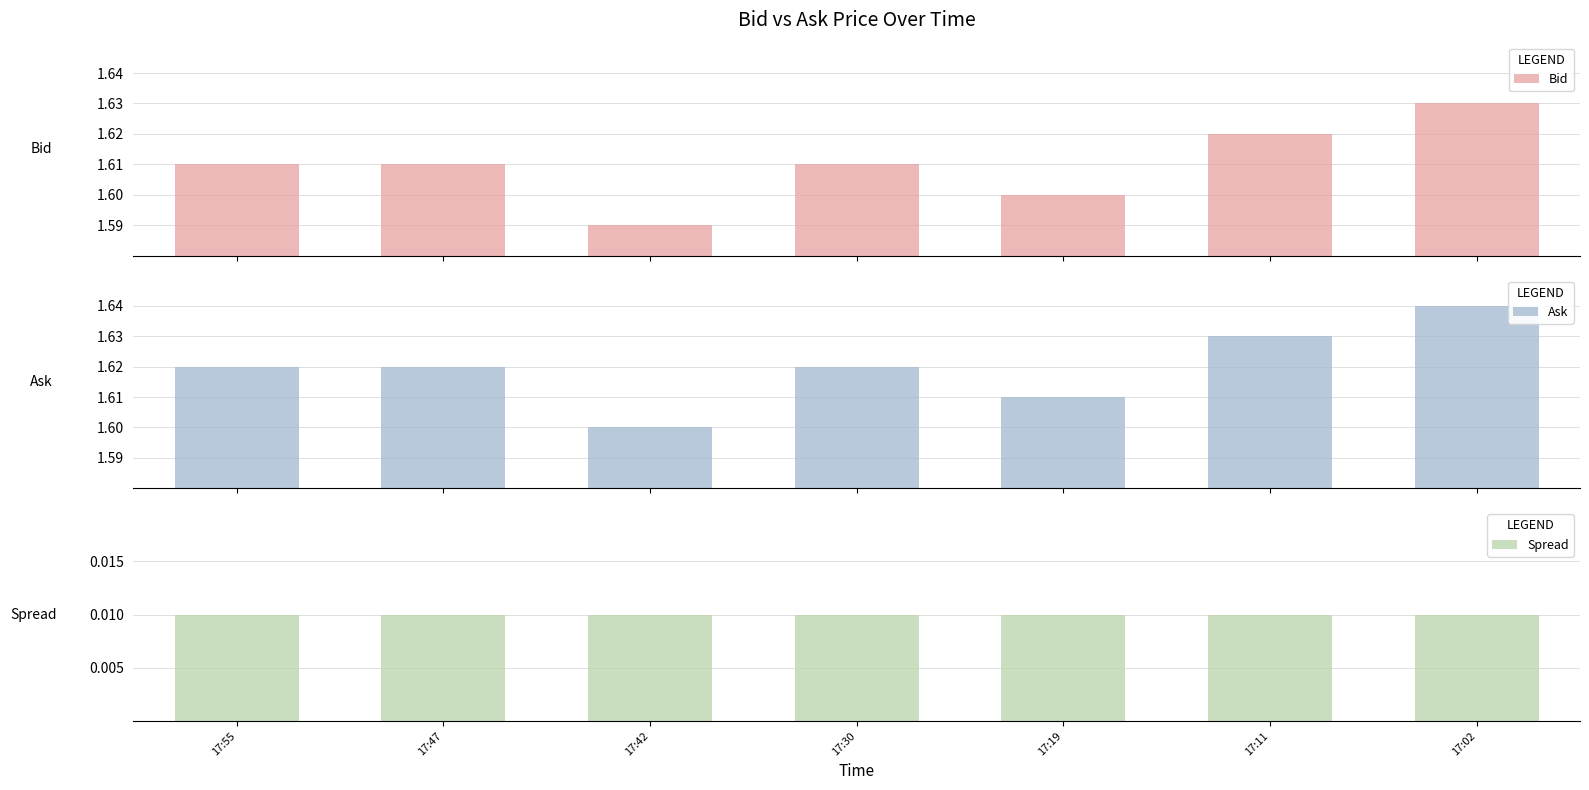

List the series in order of their peak value, highest first.

Ask, Bid, Spread